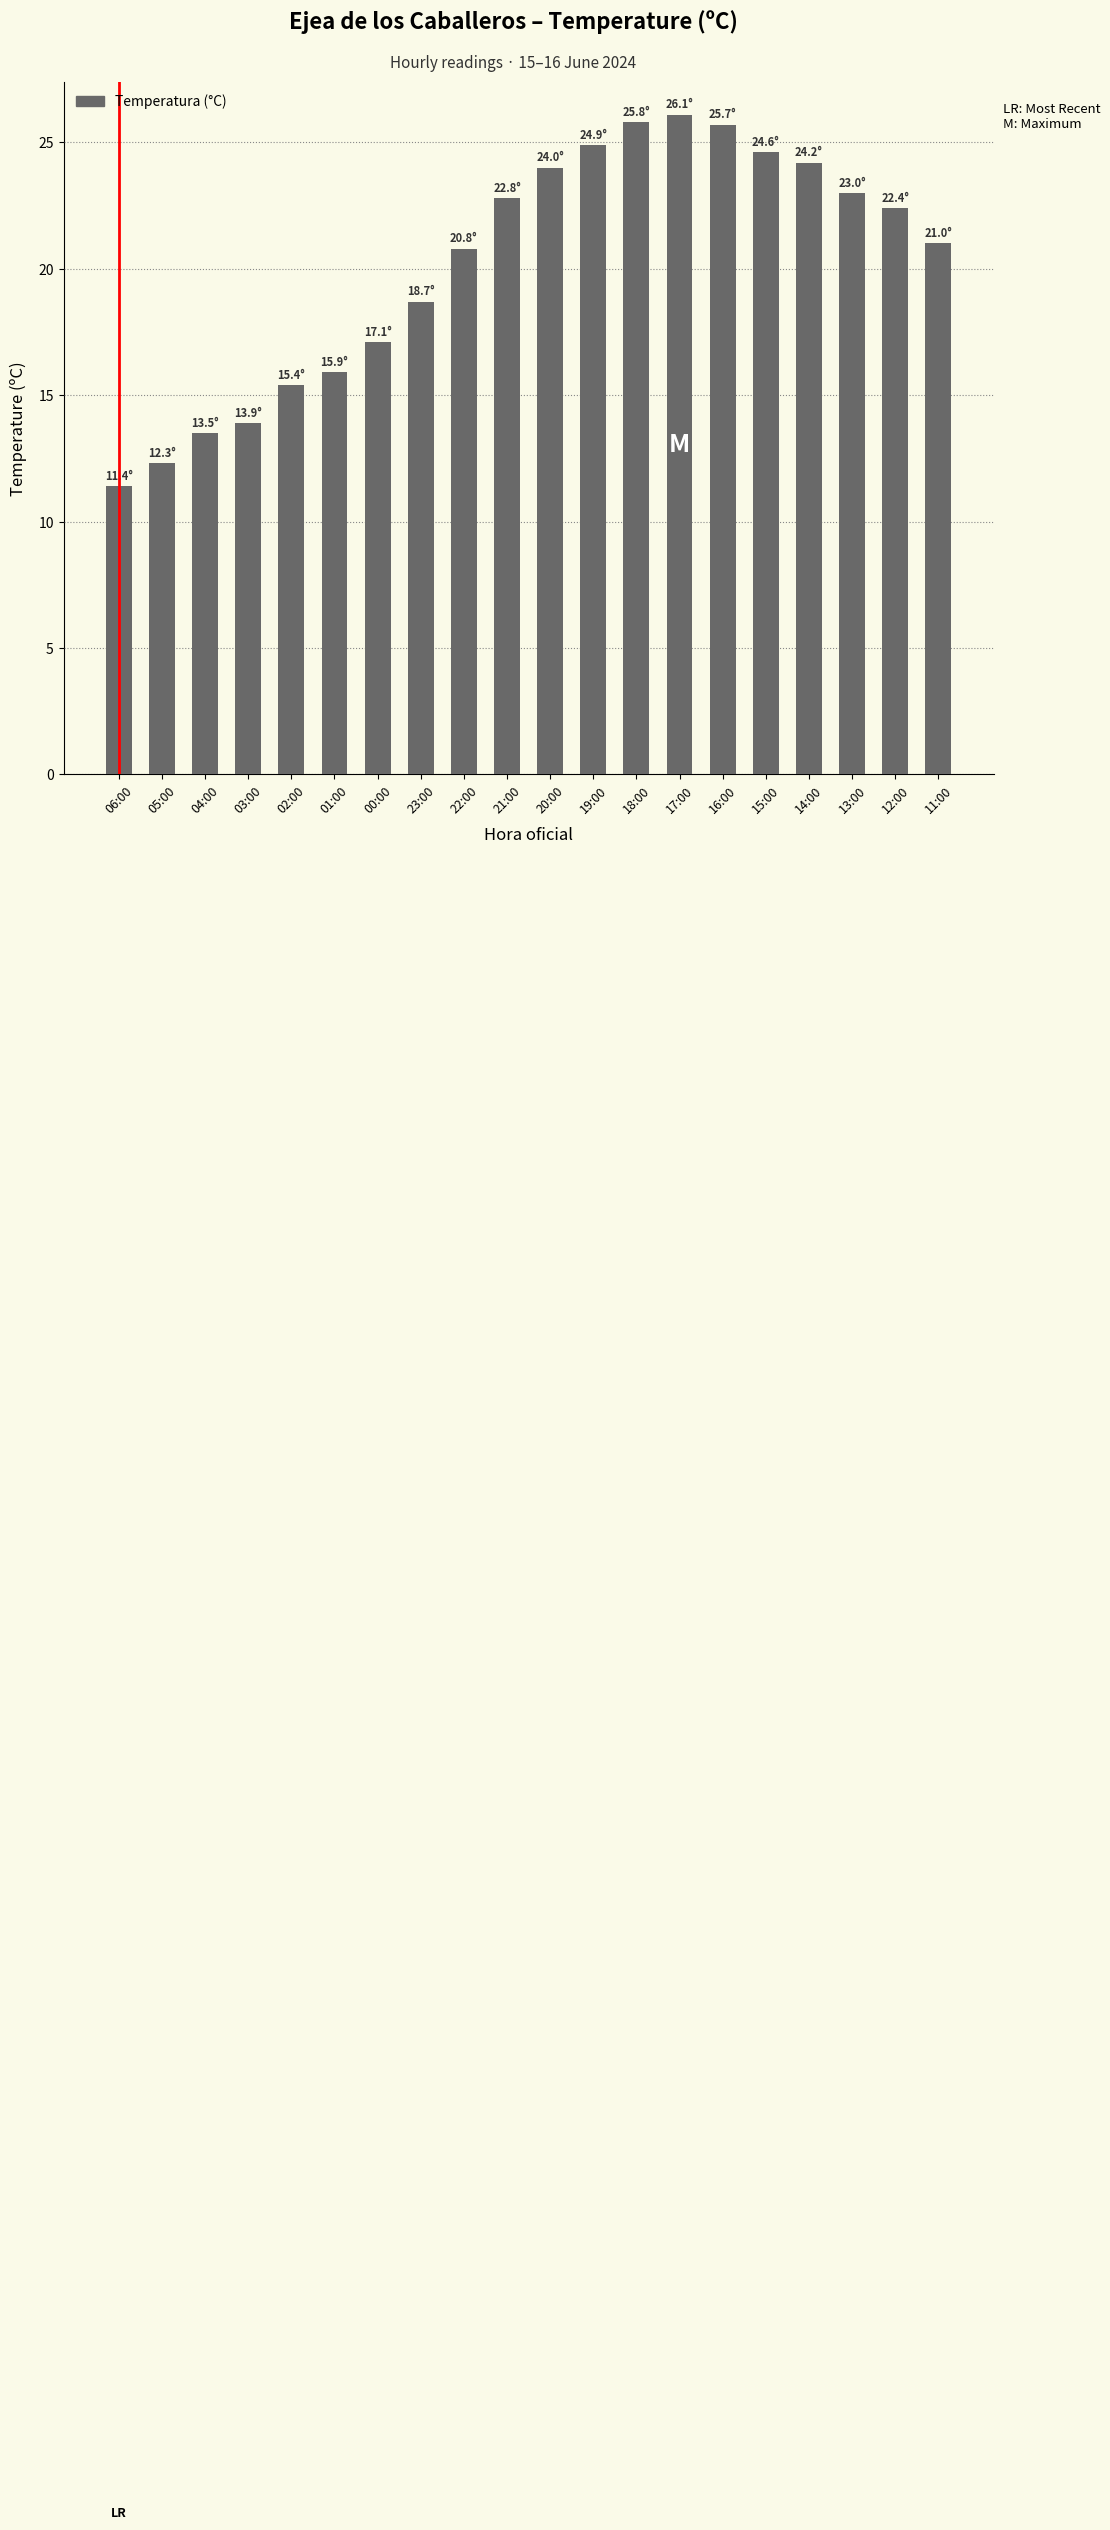

What is the approximate value at 00:00?

17.1